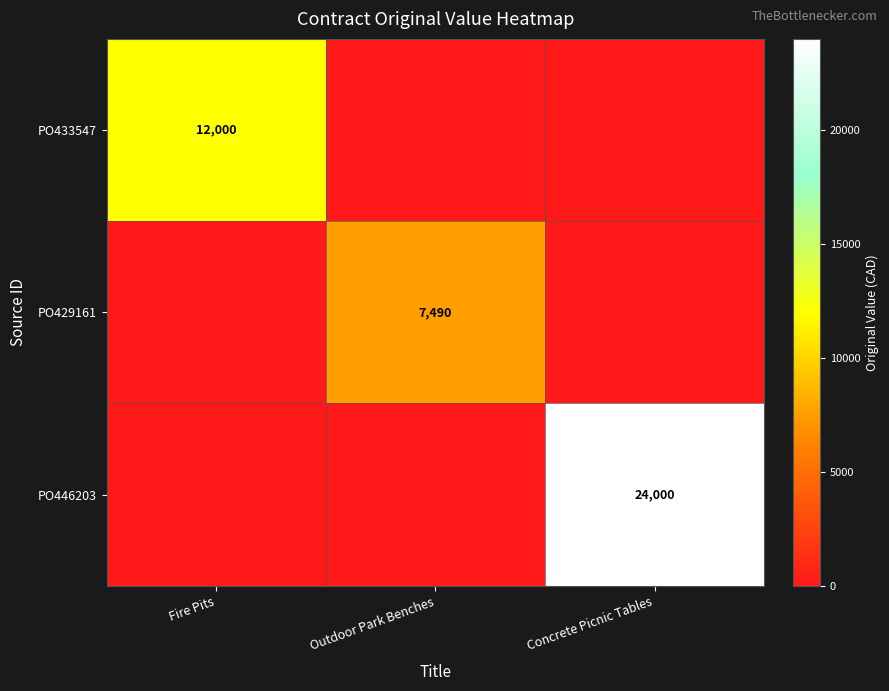

What is the total value across all series at Outdoor Park Benches?

7489.5